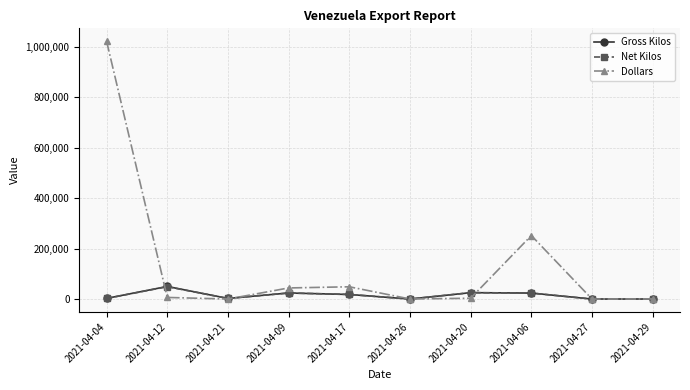

What are all the series names shown in the legend?

Gross Kilos, Net Kilos, Dollars